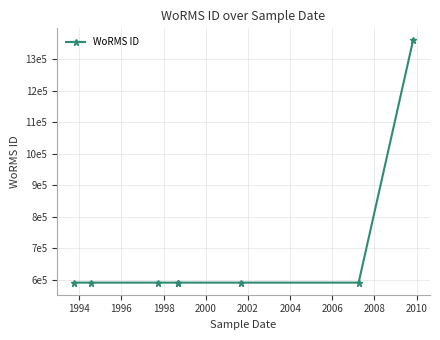

Between 2004 and 2006, which is larger?

2006